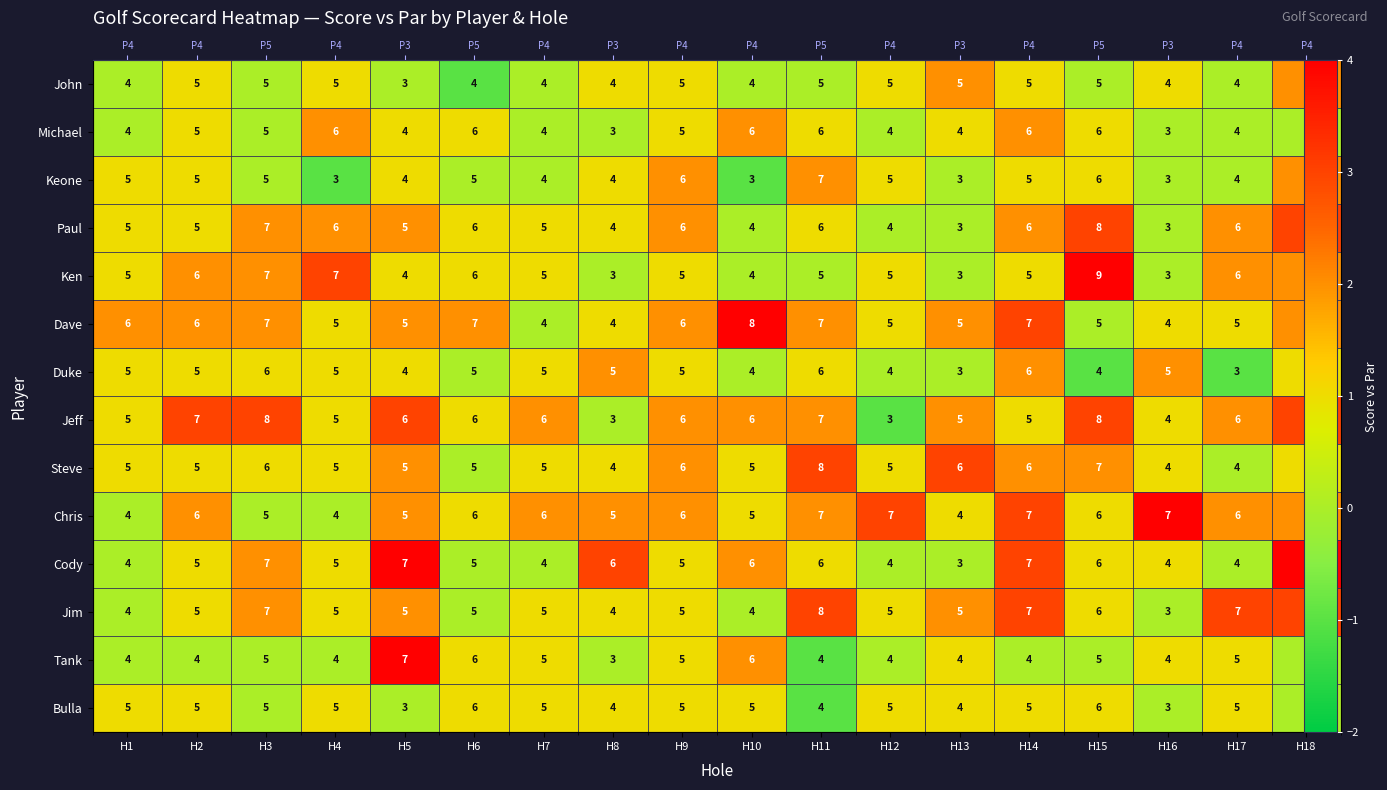

What is the smallest value displayed?

-1